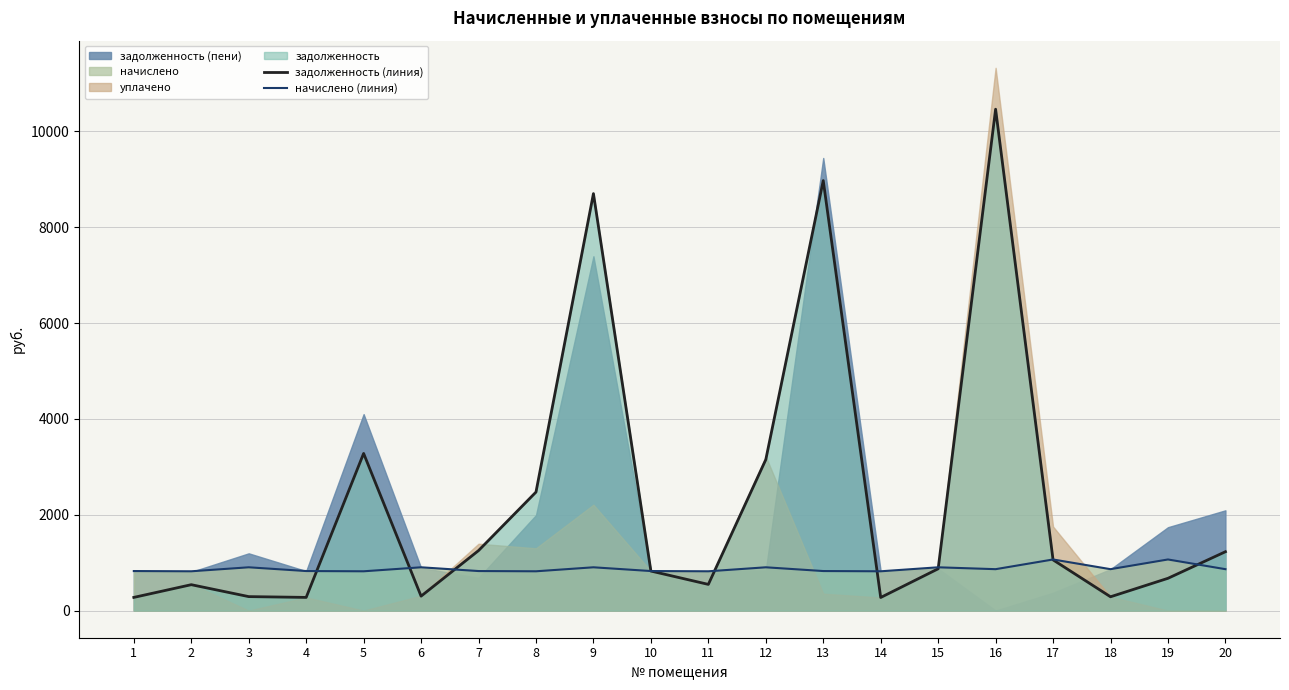

Between 12 and 17, which is larger?

12